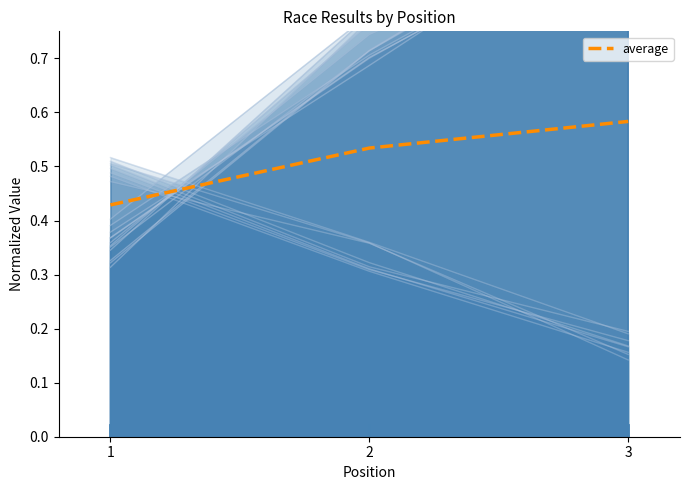

What is the average value?

0.5